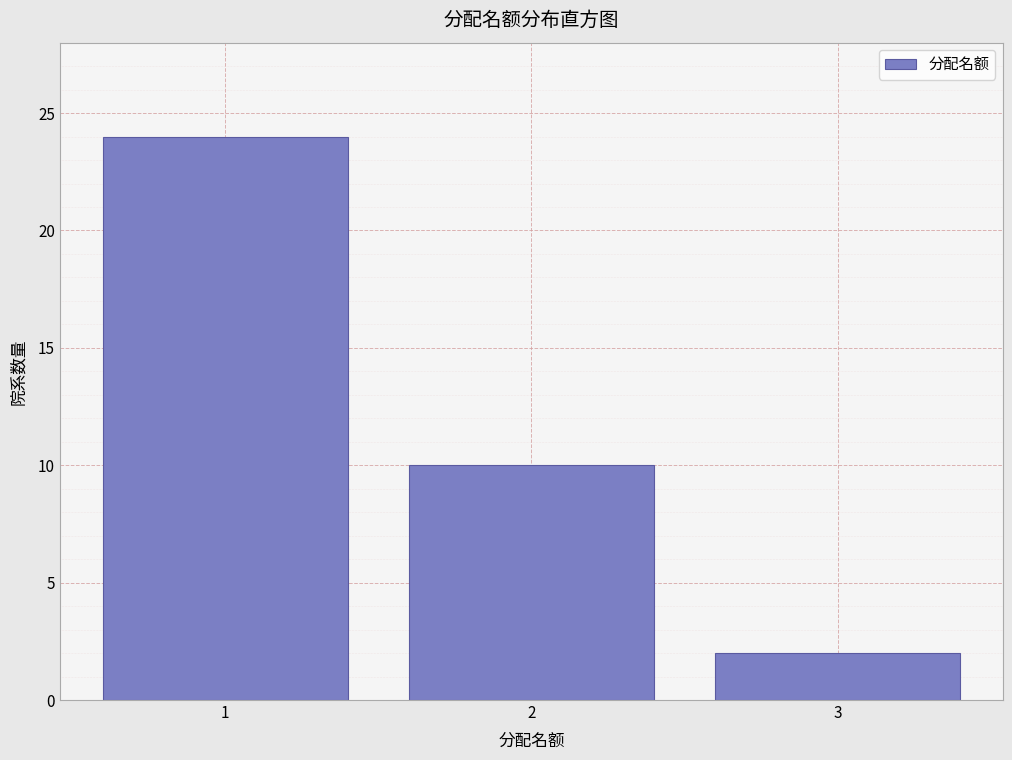

Reading right to left, list all the values displayed in this chart.

2	10	24